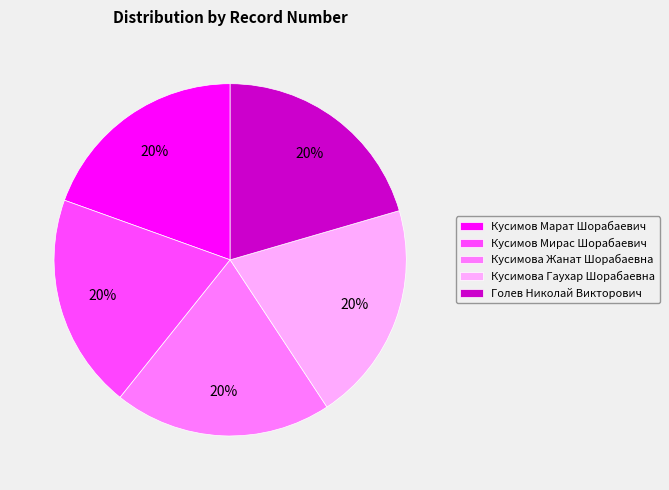

What is the ratio of the value at Кусимова Жанат Шорабаевна to the value at Кусимов Мирас Шорабаевич?

1.0